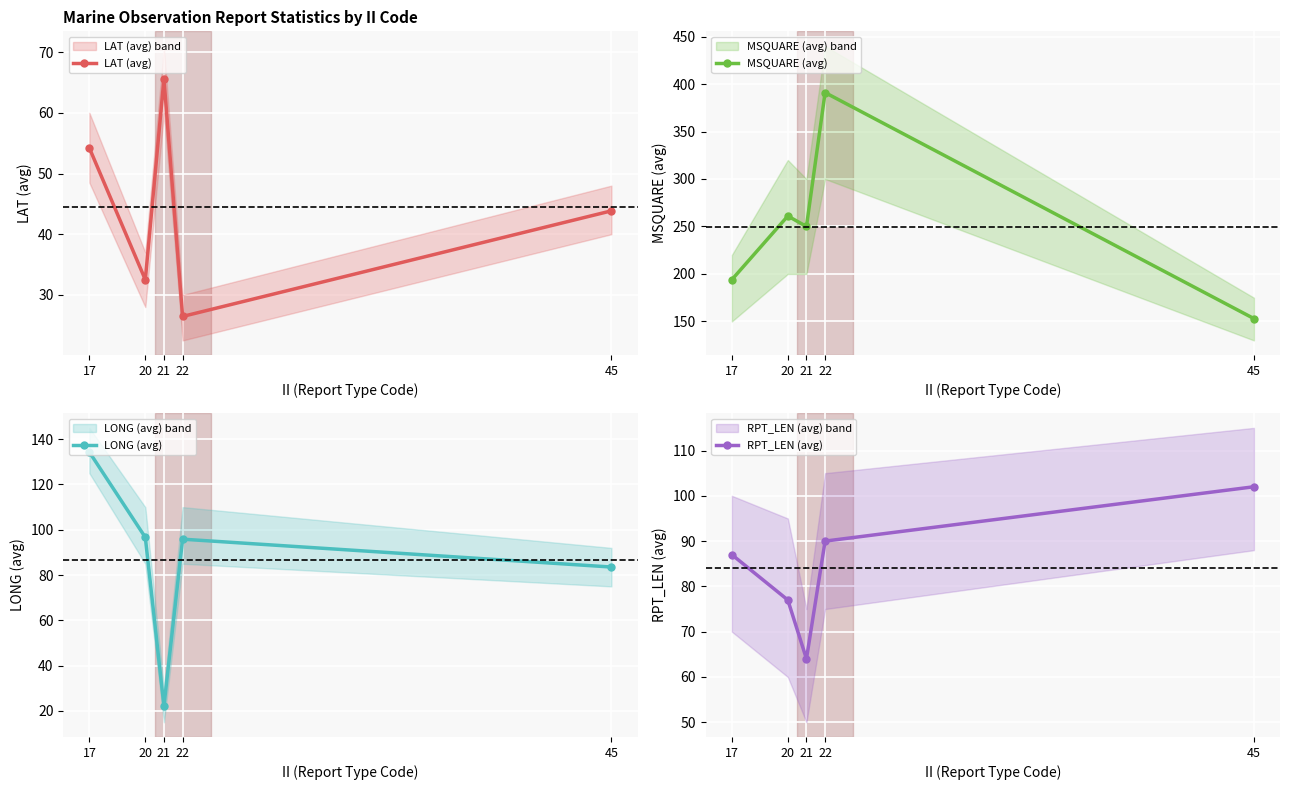

What is the total value across all series at 22?

603.3